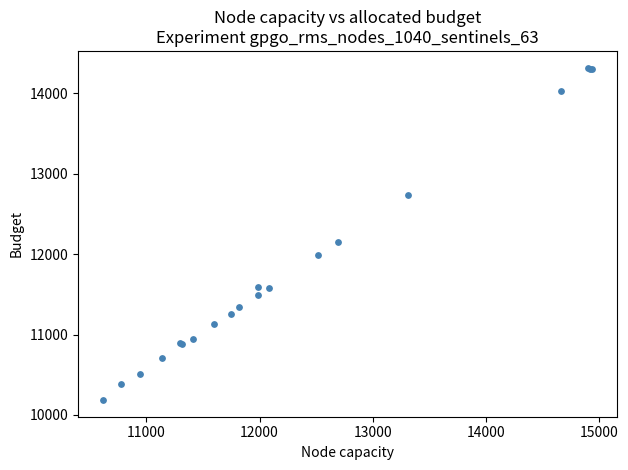

What Y value in the scatter plot is closest to 12253?

12145.4